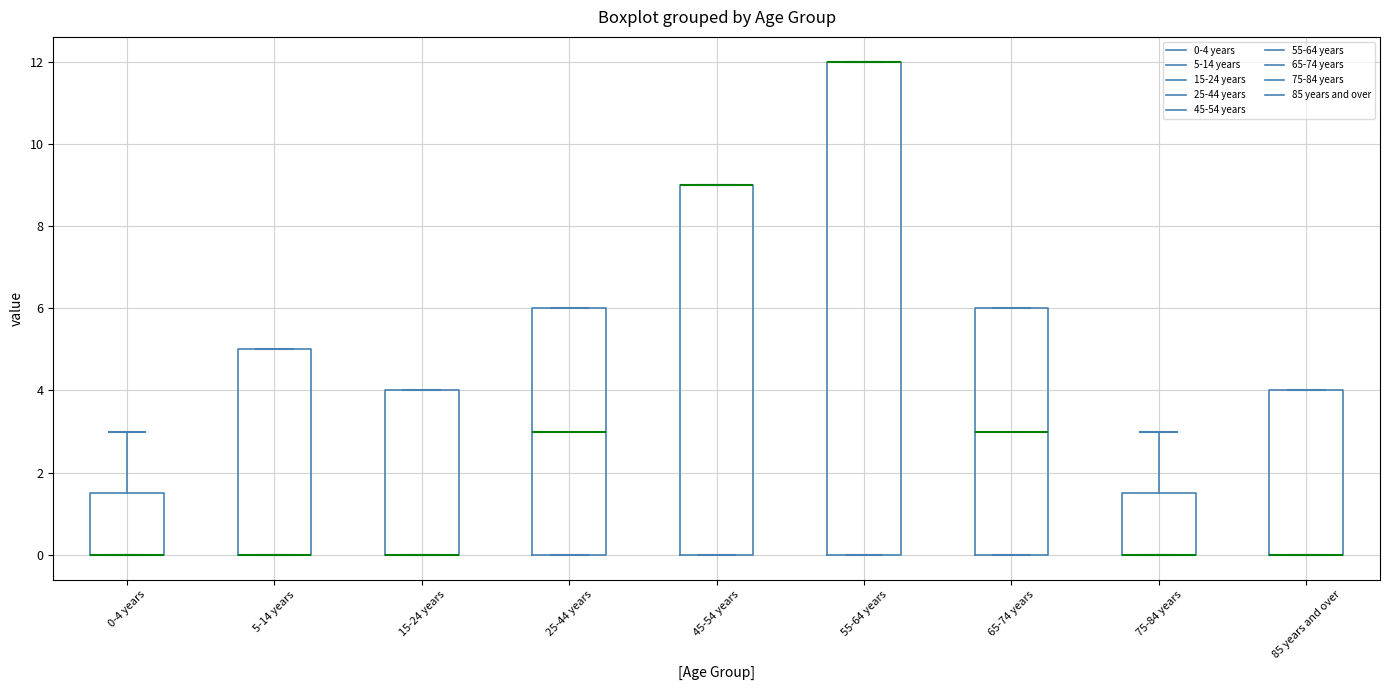

Which box is the tallest, from its lower edge to its upper edge?

55-64 years